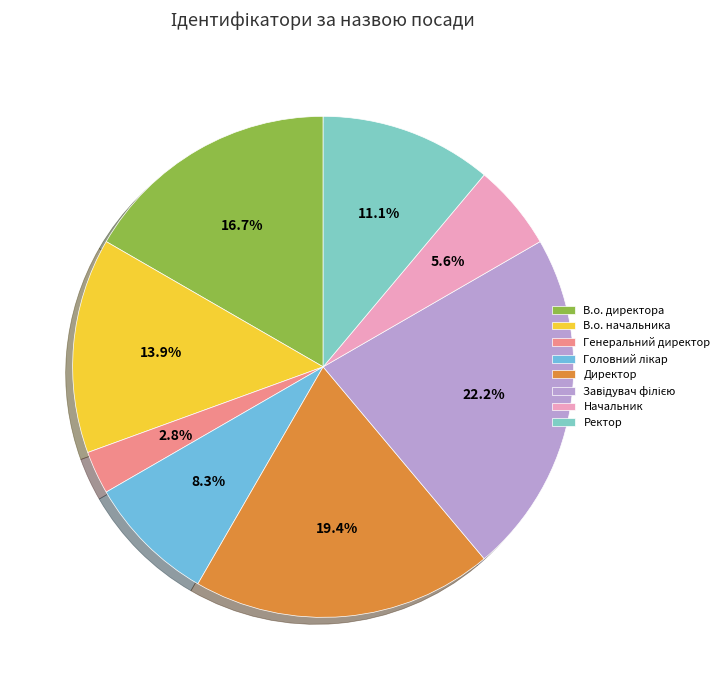

Count the number of slices in the pie.

8